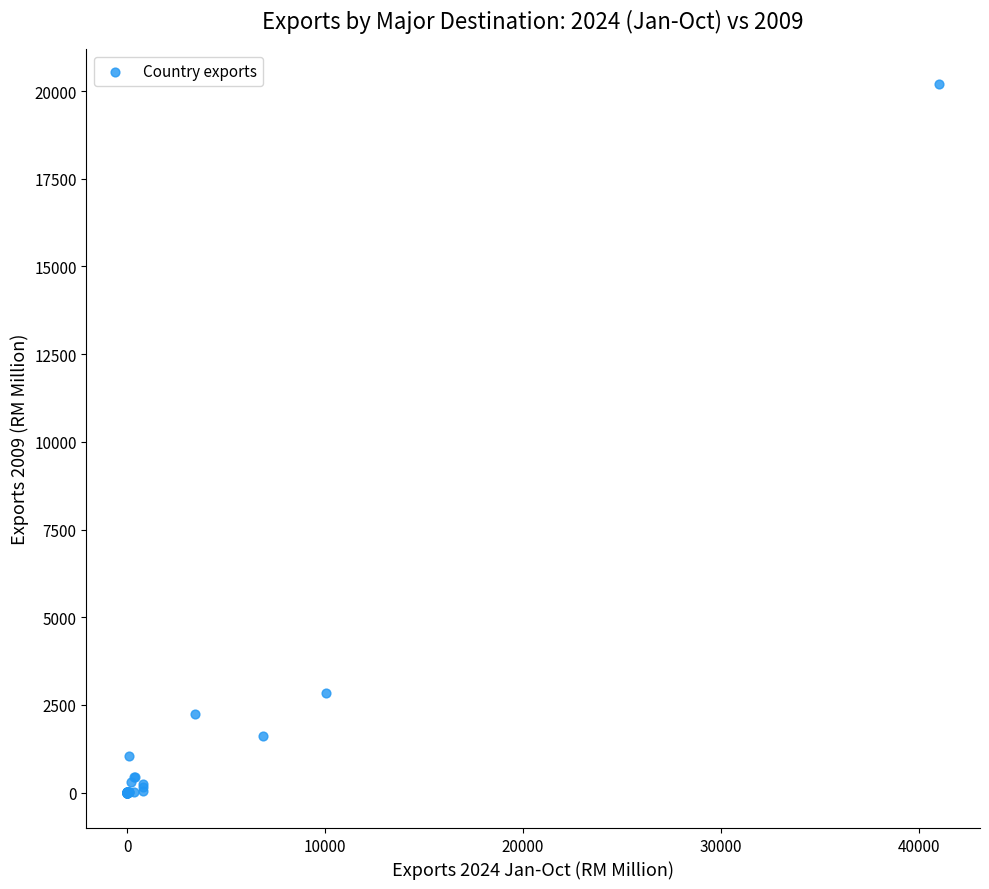

What Y value in the scatter plot is closest to 10095?

2828.0